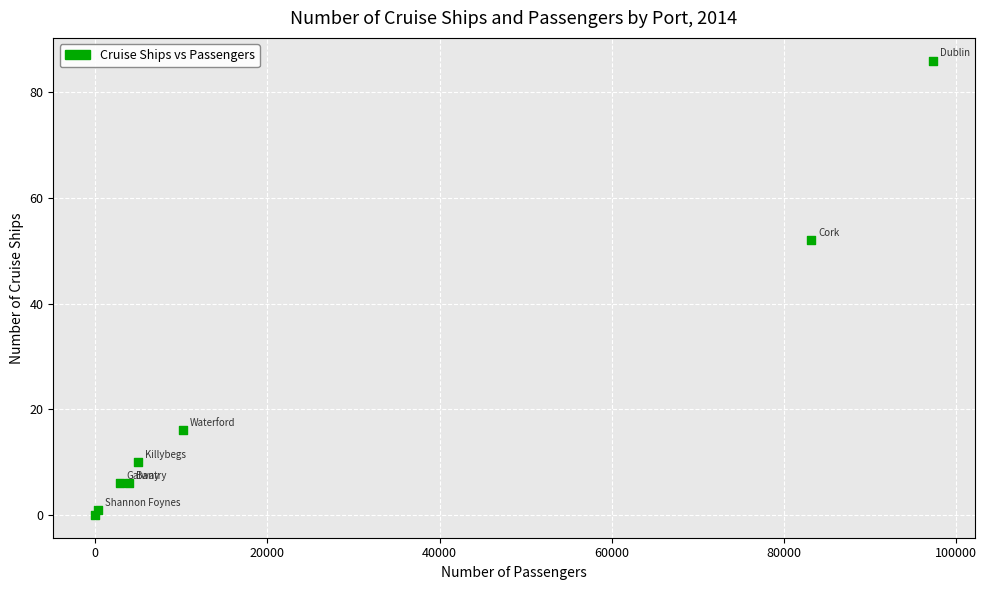

What Y value in the scatter plot is closest to 43?

52